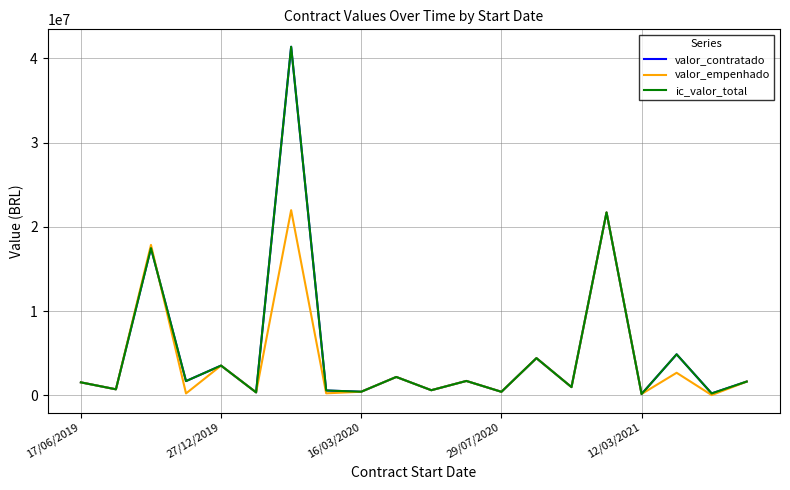

Does the chart display data point markers on the line(s)?

No